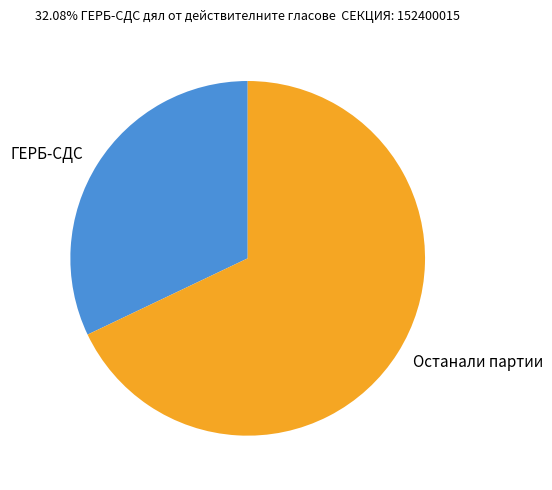

How many slices are in this pie chart?

2